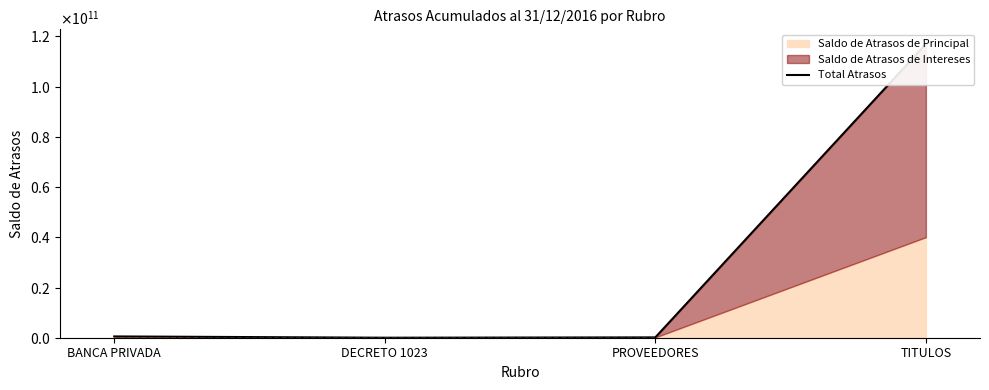

What is the difference between the maximum and minimum values?

116973607758.1